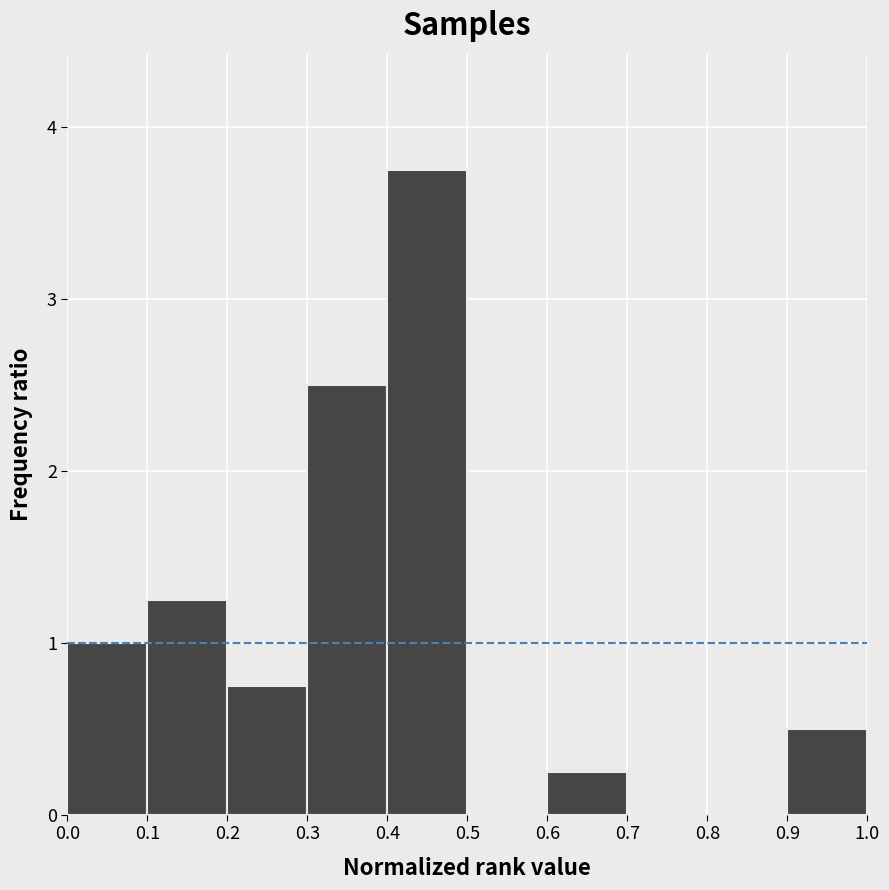

Which range on the x-axis has the tallest bar?

0.4 to 0.5